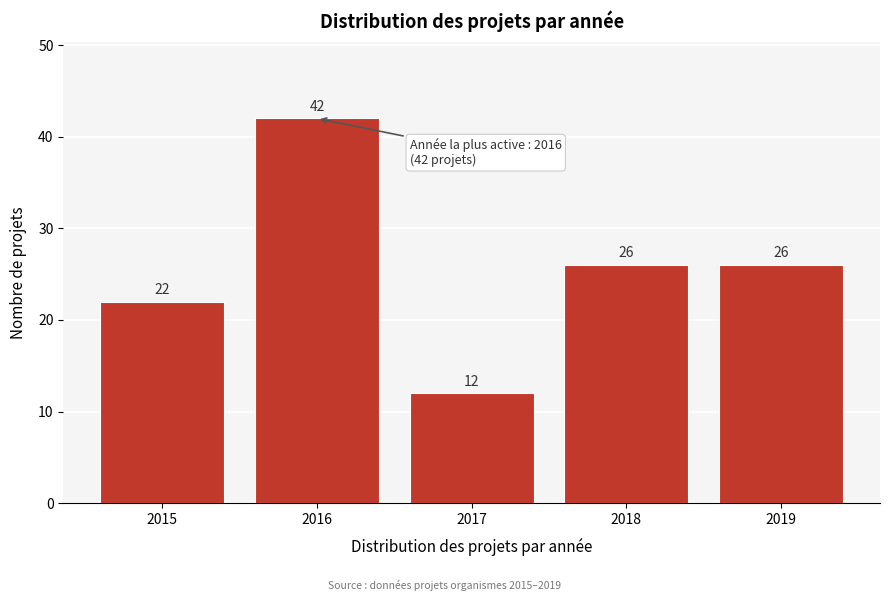

Reading left to right, list all the values displayed in this chart.

22	42	12	26	26